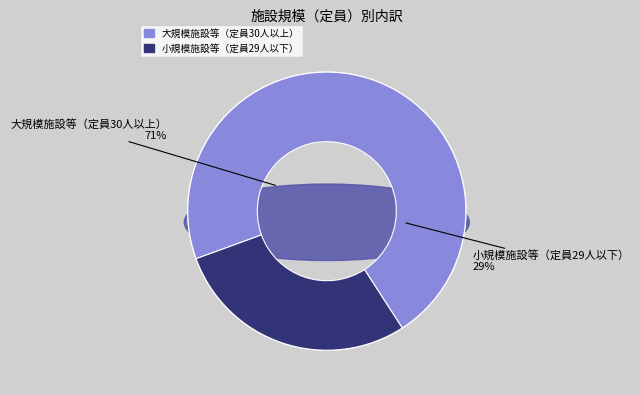

How many segments does this pie chart have?

2